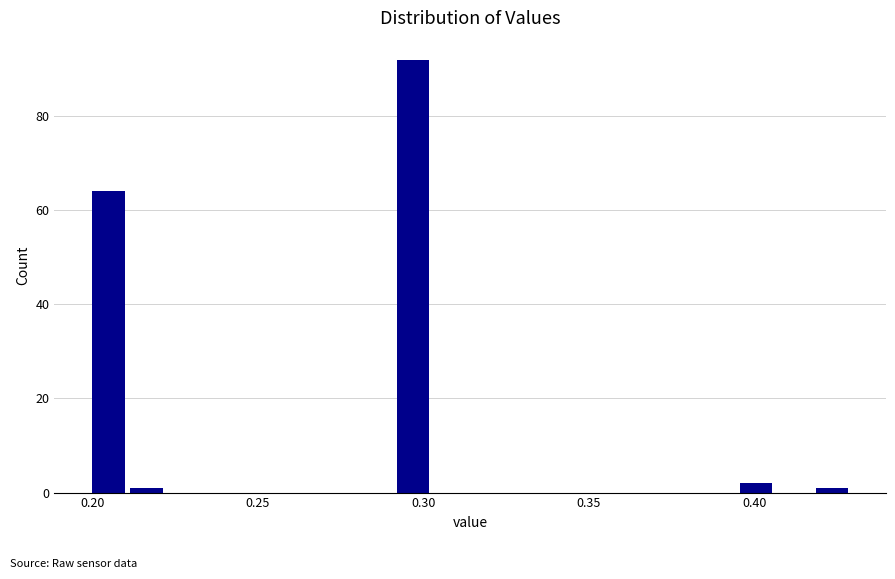

Around what value on the x-axis is the tallest bar? Give the approximate position of its centre, as read against the axis.

0.295